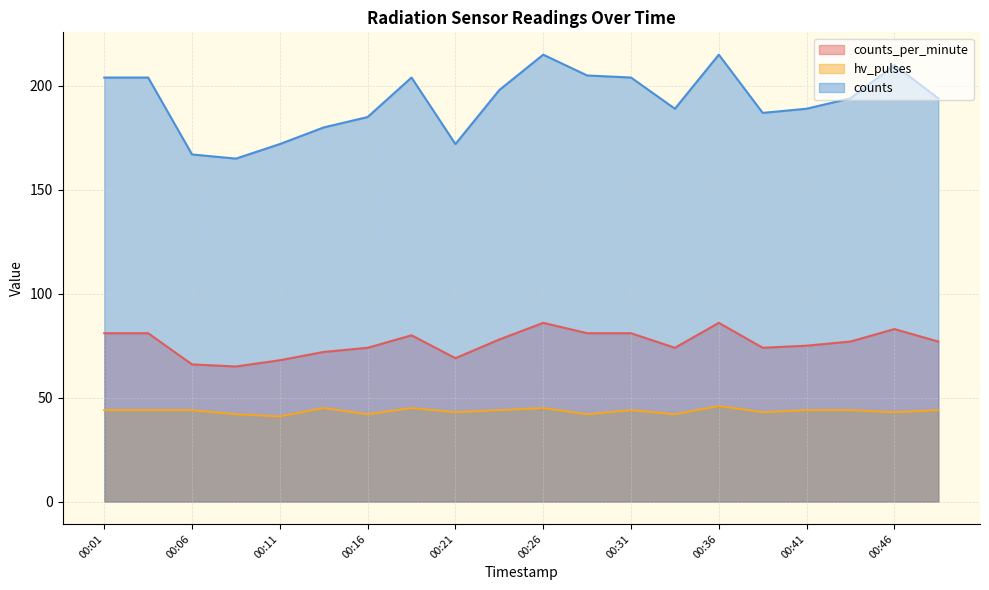

What is the minimum value for counts_per_minute?

65